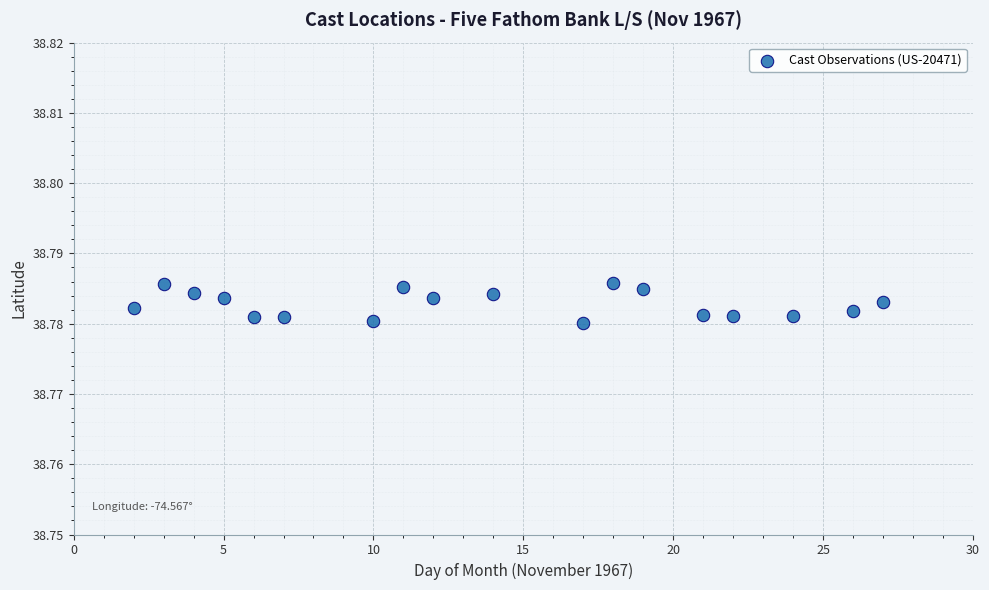

What is the range of X values (max minus min)?

25.0